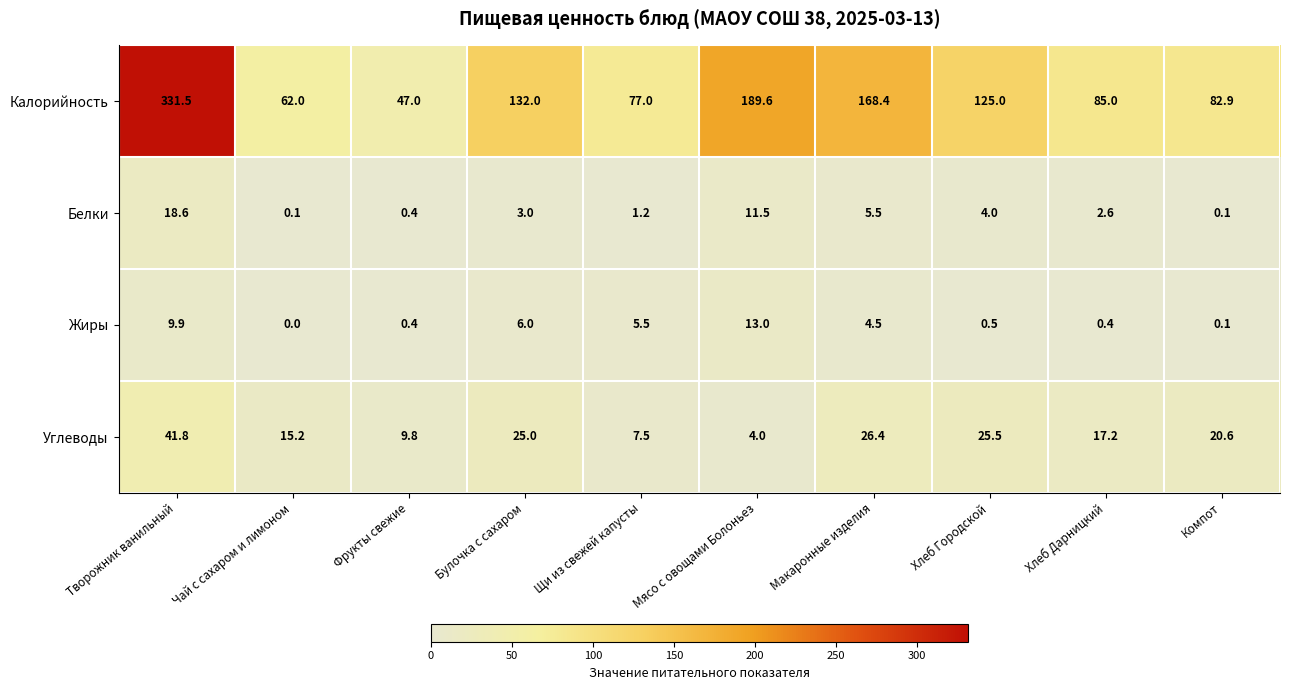

What is the difference between the highest and lowest values at Творожник ванильный?

321.6